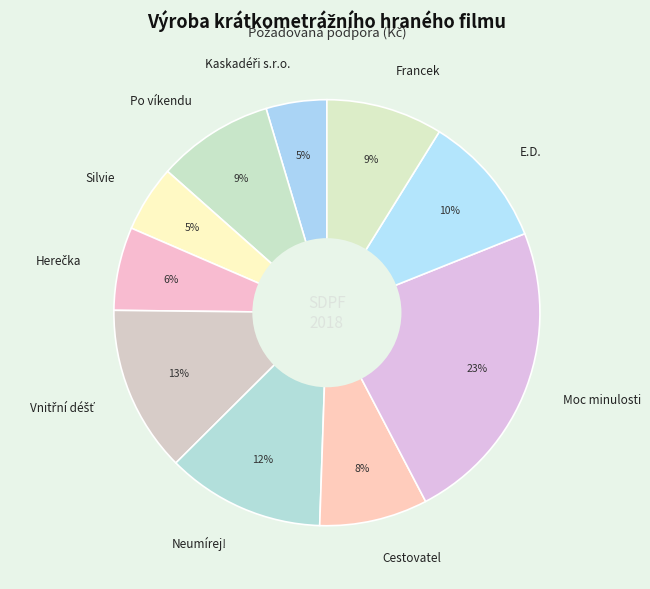

Which category has the biggest portion of the pie?

Moc minulosti